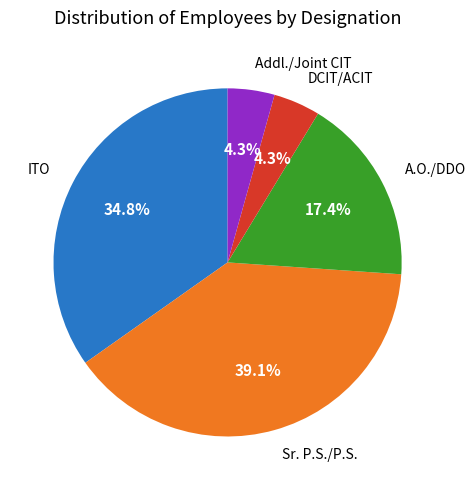

Is there any slice that represents more than half of the pie?

No